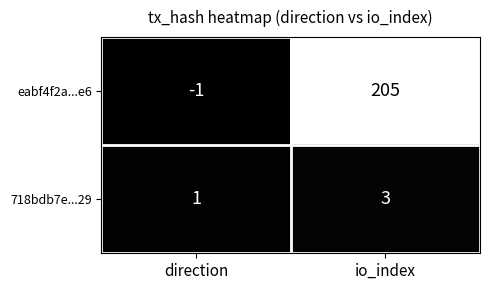

At which category is the sum across all series the highest?

io_index